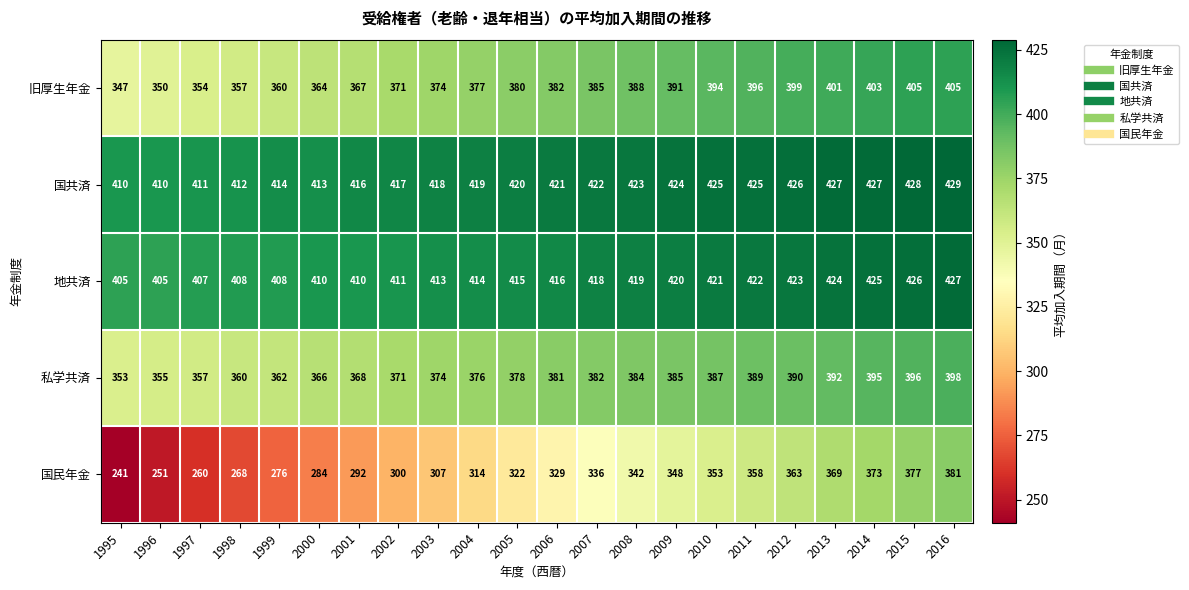

Which series has the widest spread of values?

国民年金